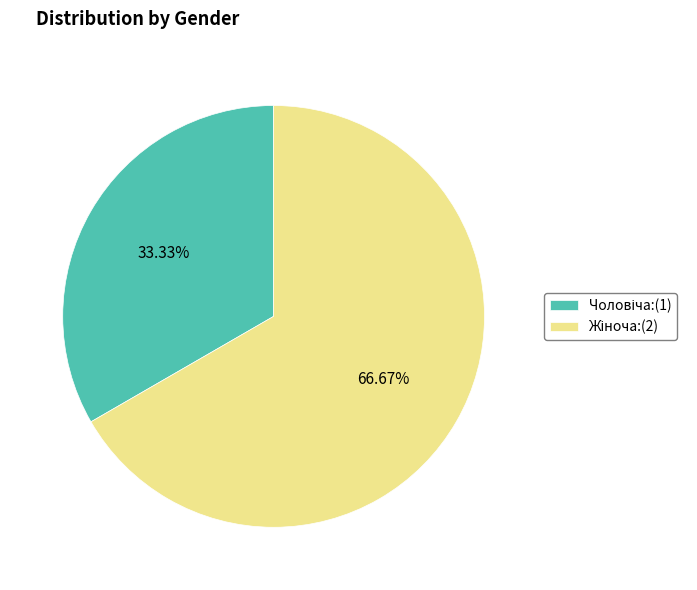

Is there any slice that represents more than half of the pie?

Yes